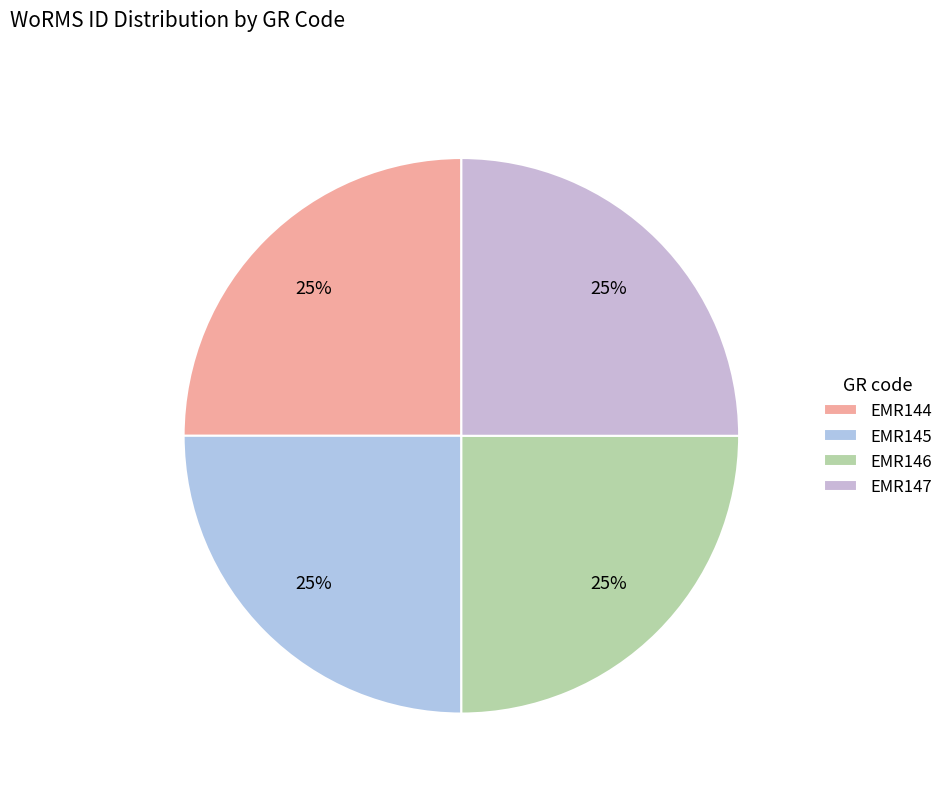

How many segments does this pie chart have?

4